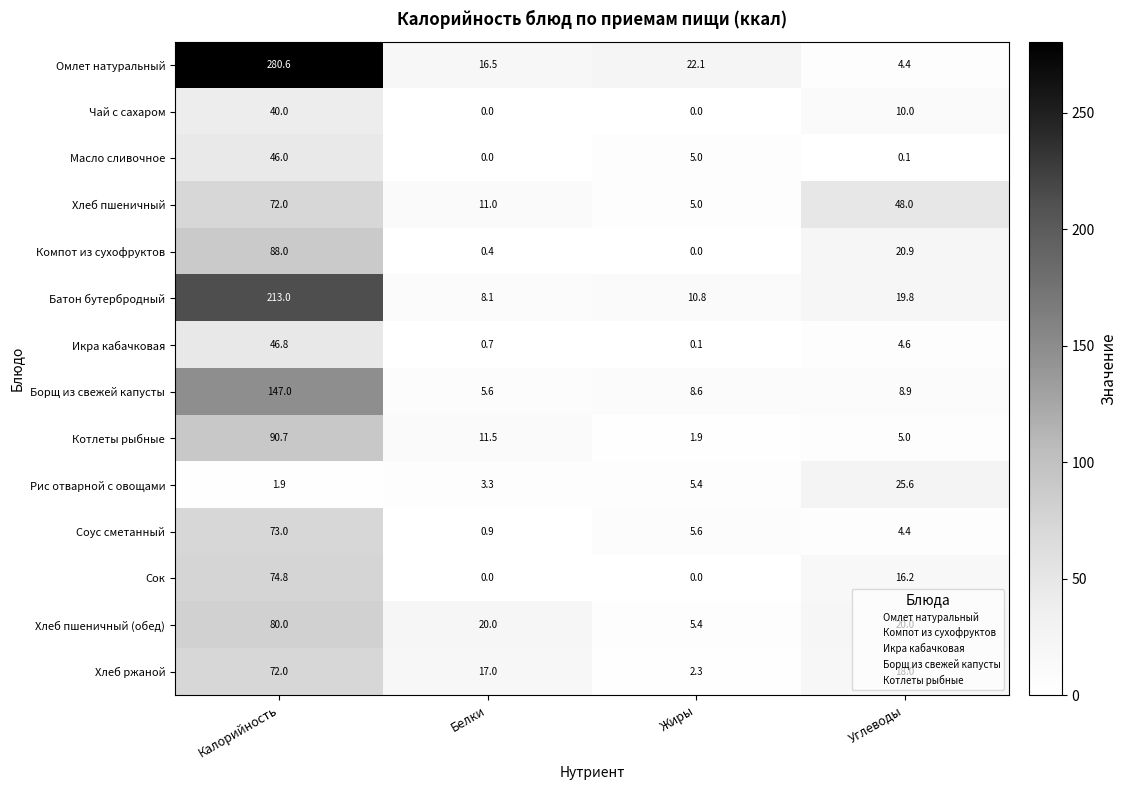

Is the value of Соус сметанный at Белки greater than the value of Компот из сухофруктов at Белки?

Yes